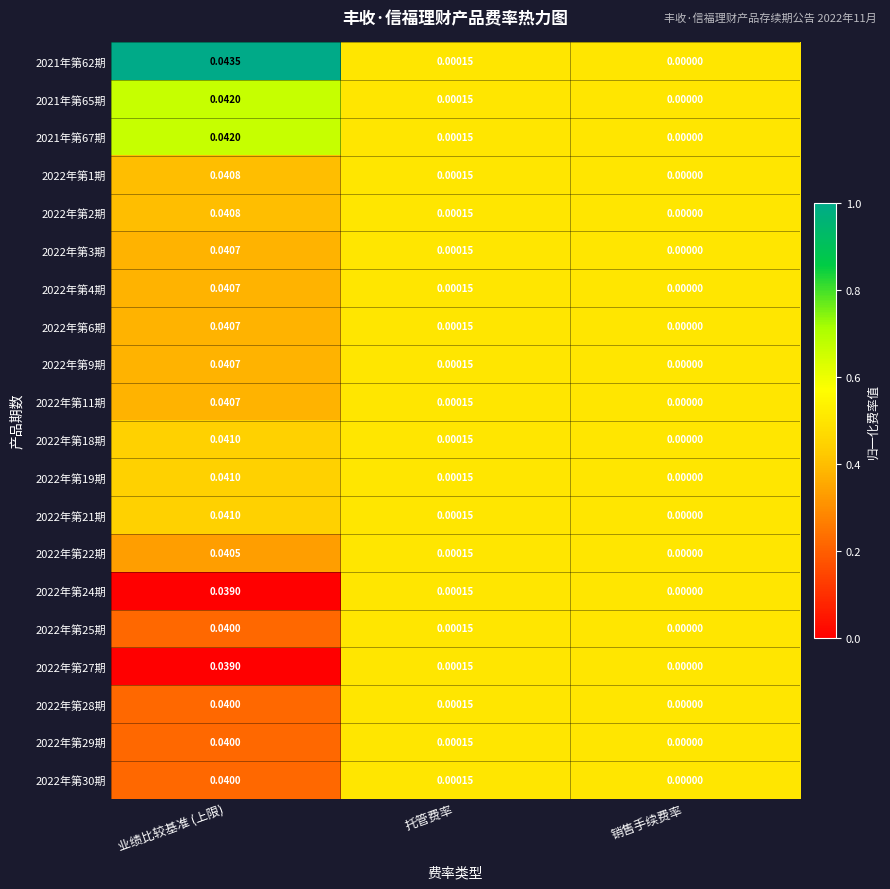

At which label is 2022年第24期 closest to 0?

销售手续费率